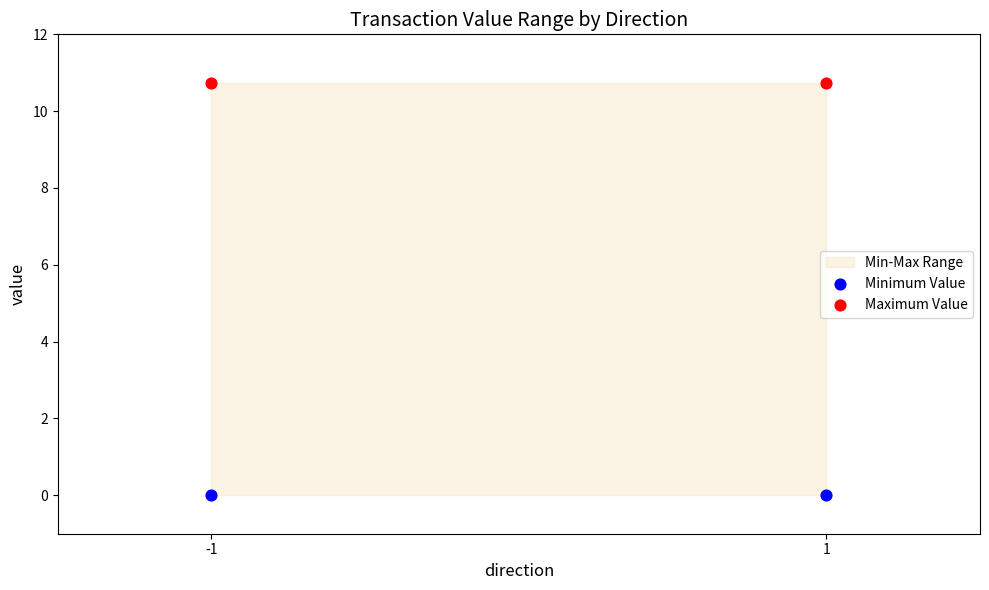

Across all data points, what is the average Y value?

5.4